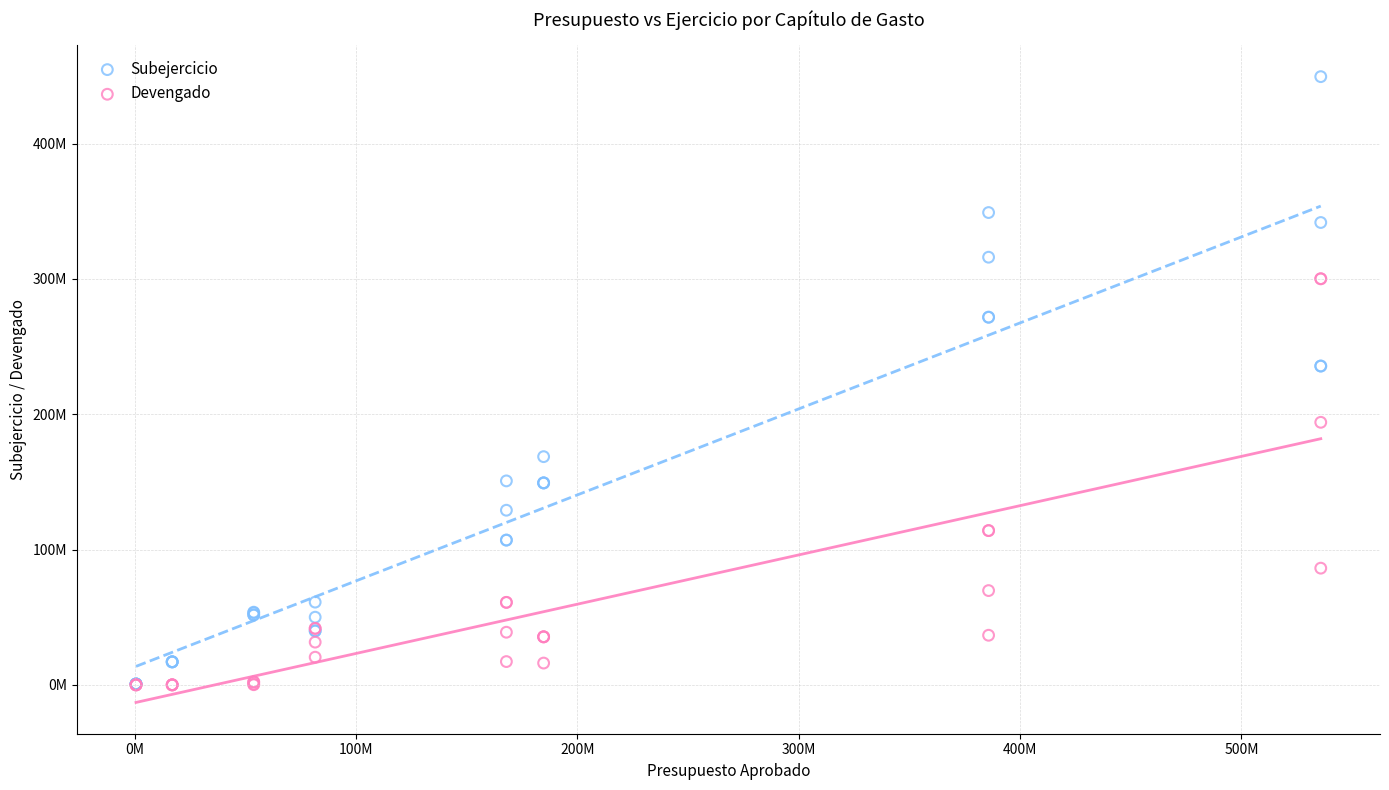

What are all the series names shown in the legend?

Subejercicio, Devengado